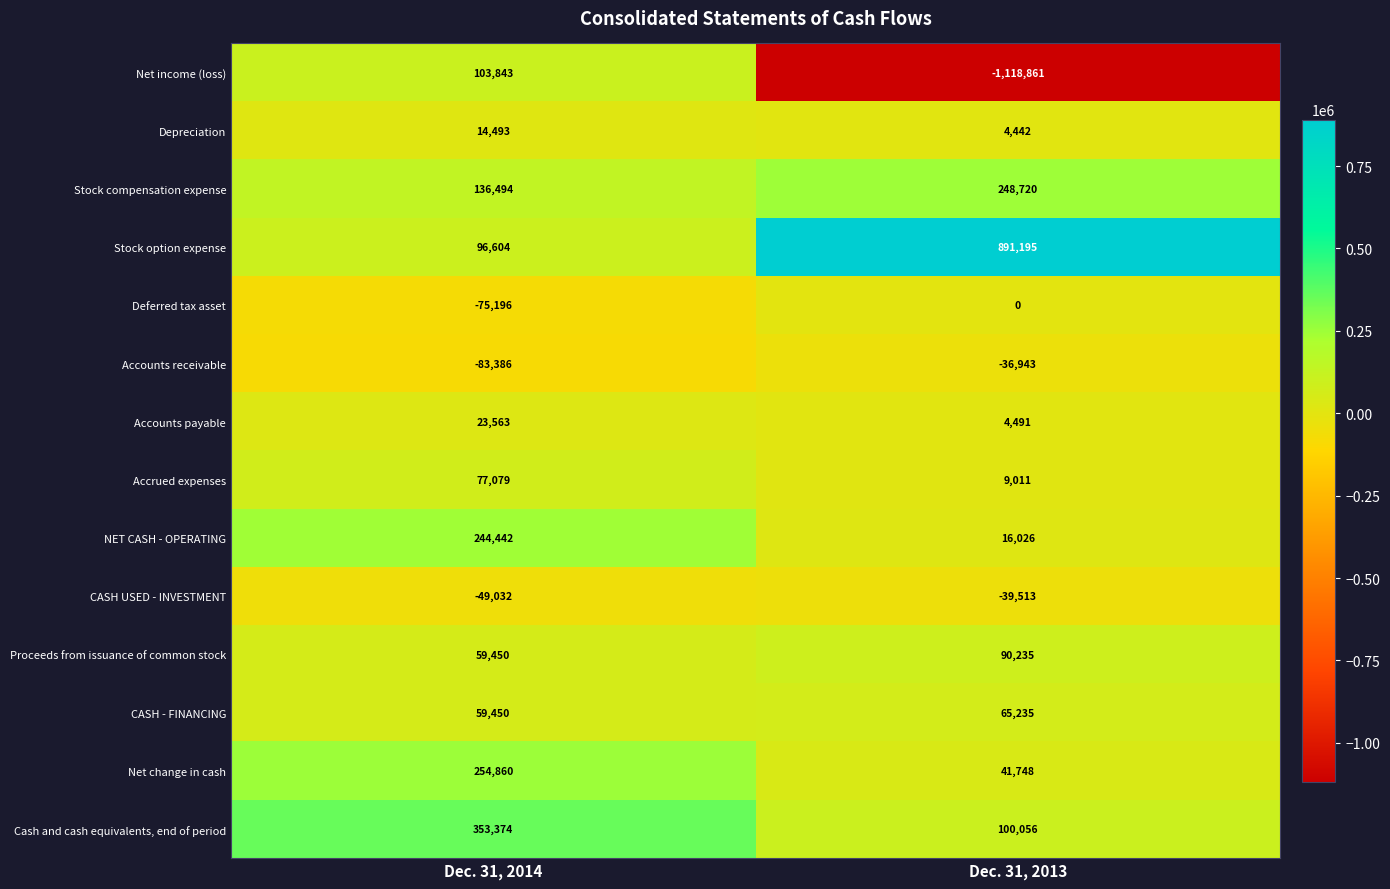

Reading left to right, extract all data points from this chart.

Net income (loss): 103843	-1118861
Depreciation: 14493	4442
Stock compensation expense: 136494	248720
Stock option expense: 96604	891195
Deferred tax asset: -75196	0
Accounts receivable: -83386	-36943
Accounts payable: 23563	4491
Accrued expenses: 77079	9011
NET CASH - OPERATING: 244442	16026
CASH USED - INVESTMENT: -49032	-39513
Proceeds from issuance of common stock: 59450	90235
CASH - FINANCING: 59450	65235
Net change in cash: 254860	41748
Cash and cash equivalents, end of period: 353374	100056